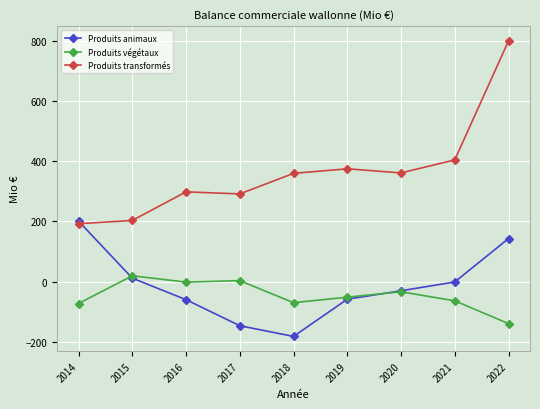

How many lines are shown in the chart?

3